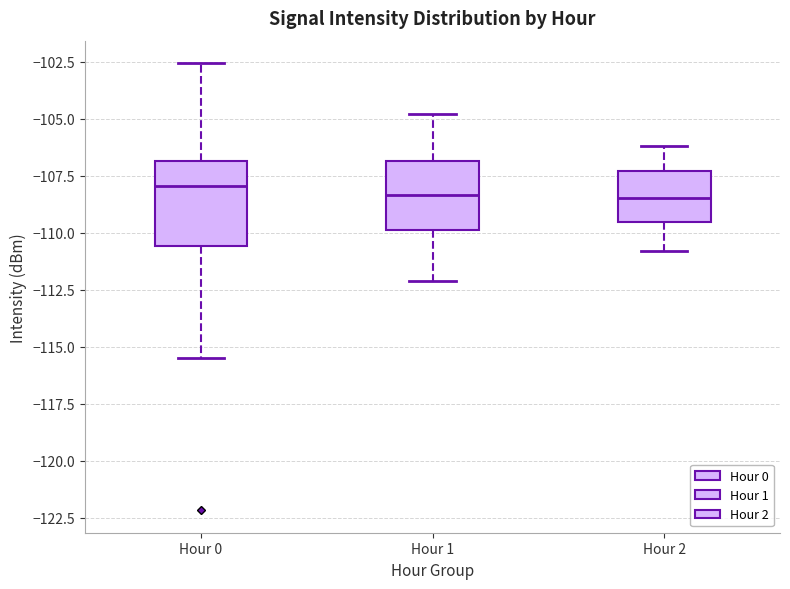

Reading left to right, read every box against the y-axis: the position of its median line, the range the box covers, and the ends of its whiskers. The values are not printed on the chart, so give them approximately, as read against the axis.

Hour 0: median -108.0, box -110.5 to -107.0, whiskers -115.5 to -102.5
Hour 1: median -108.5, box -110.0 to -107.0, whiskers -112.0 to -105.0
Hour 2: median -108.5, box -109.5 to -107.5, whiskers -111.0 to -106.0